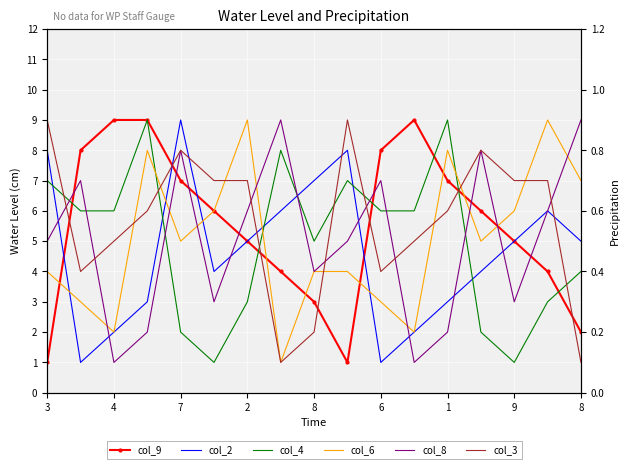

In col_2, how many points are lower than both neighbors (excluding endpoints)?

3